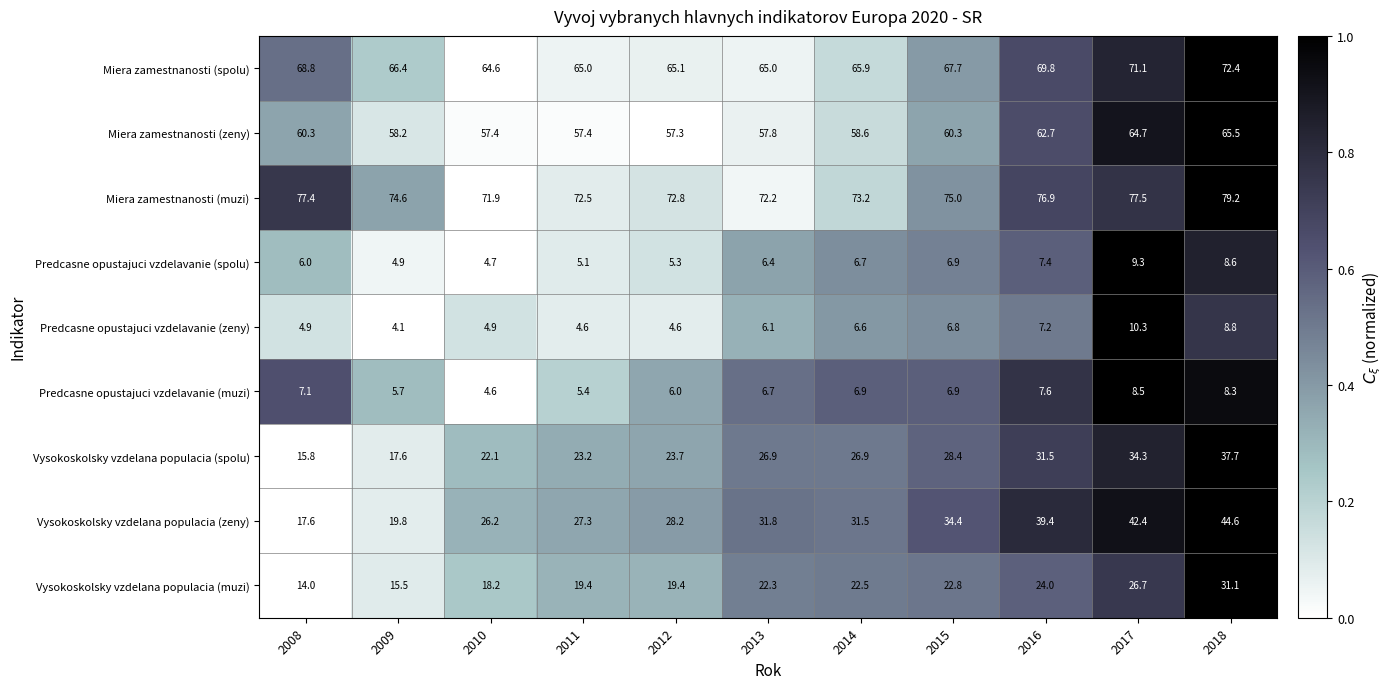

What is the difference between the maximum and minimum values in the Miera zamestnanosti (muzi) series?

7.3